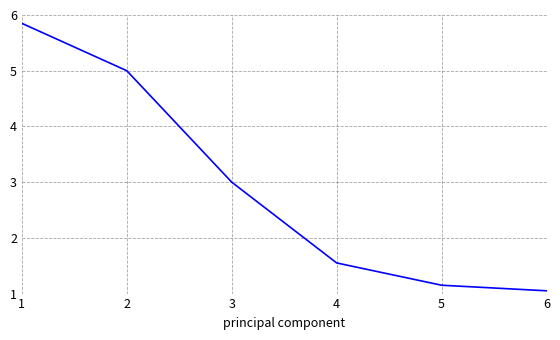

List the labels in order of value, largest first.

1, 2, 3, 4, 5, 6